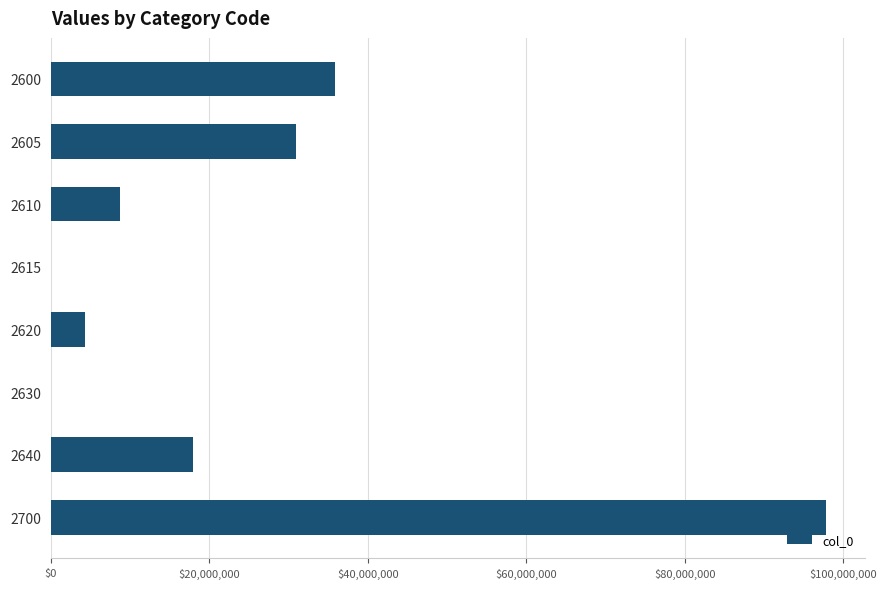

Is it true that the value at 2615 is 0?

True